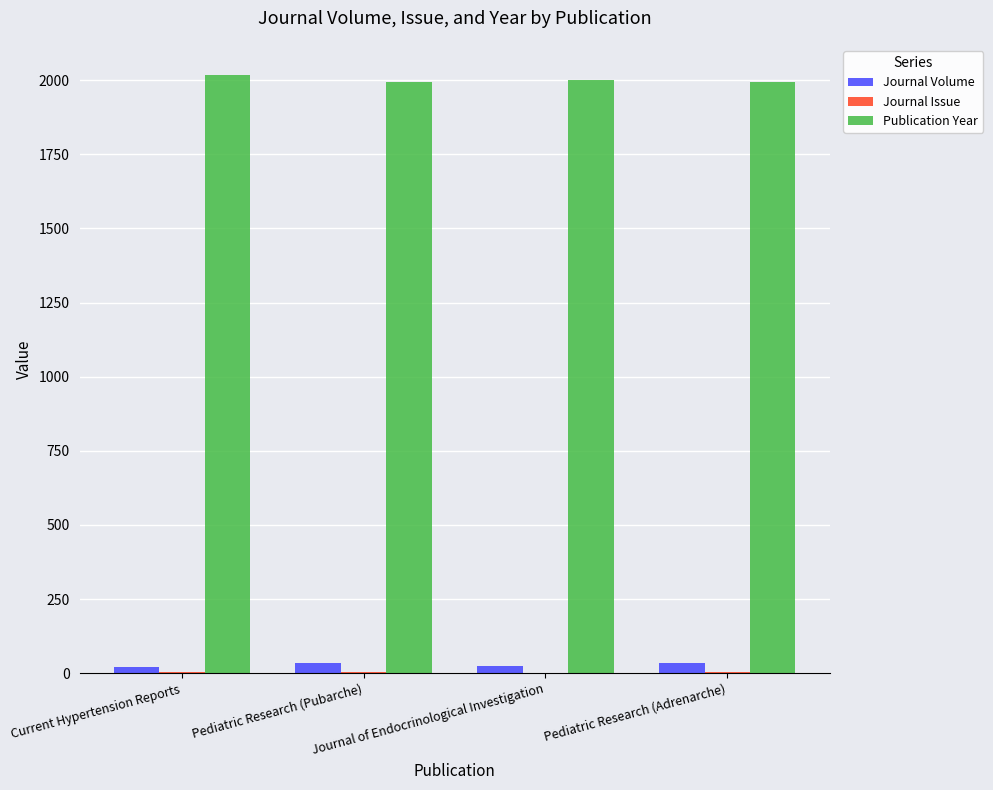

What is the spread (max minus min) of values at Current Hypertension Reports?

2015